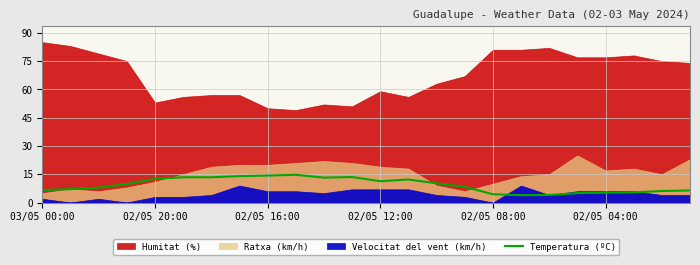

The value of Temperatura (ºC) at 02/05 20:00 is 12.6. True or false?

True